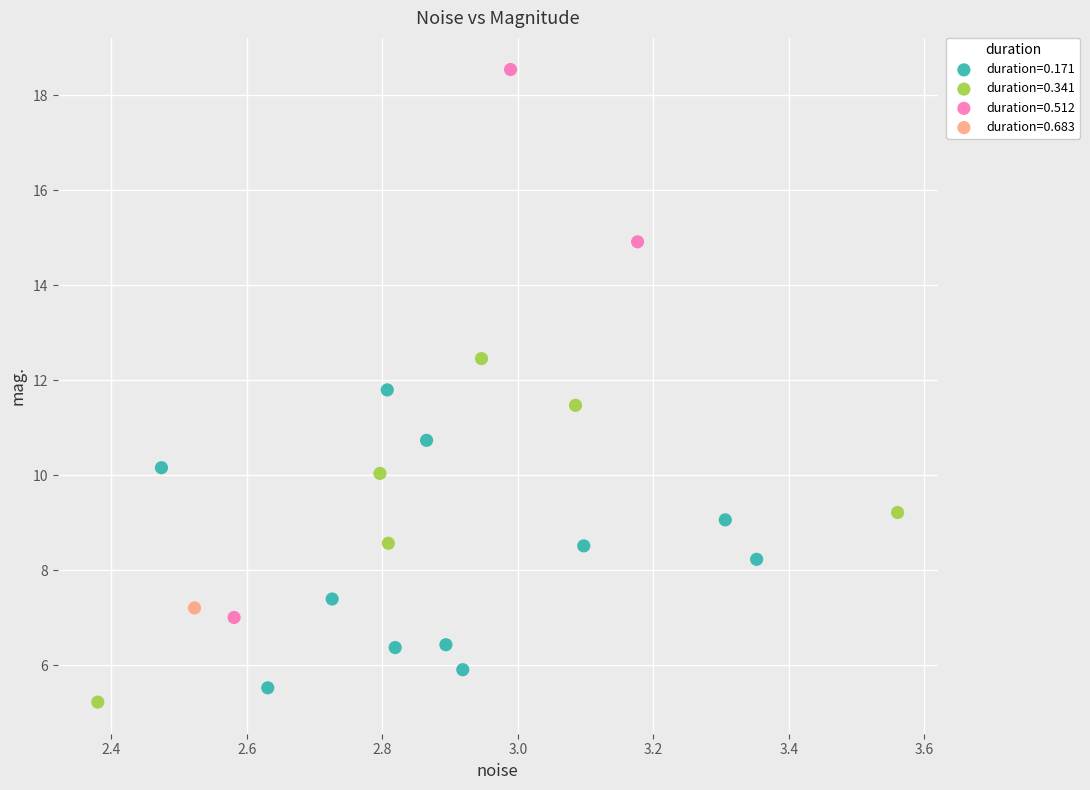

What are all the series names shown in the legend?

duration=0.171, duration=0.341, duration=0.512, duration=0.683